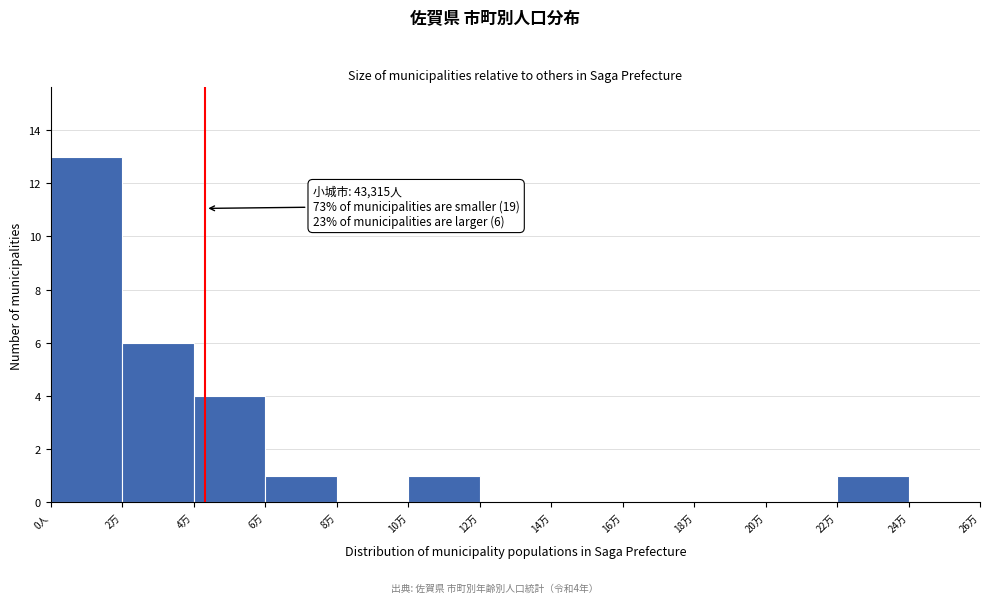

Reading right to left, transcribe all the data shown in this chart.

24万=0	22万=1	20万=0	18万=0	16万=0	14万=0	12万=0	10万=1	8万=0	6万=1	4万=4	2万=6	0人=13